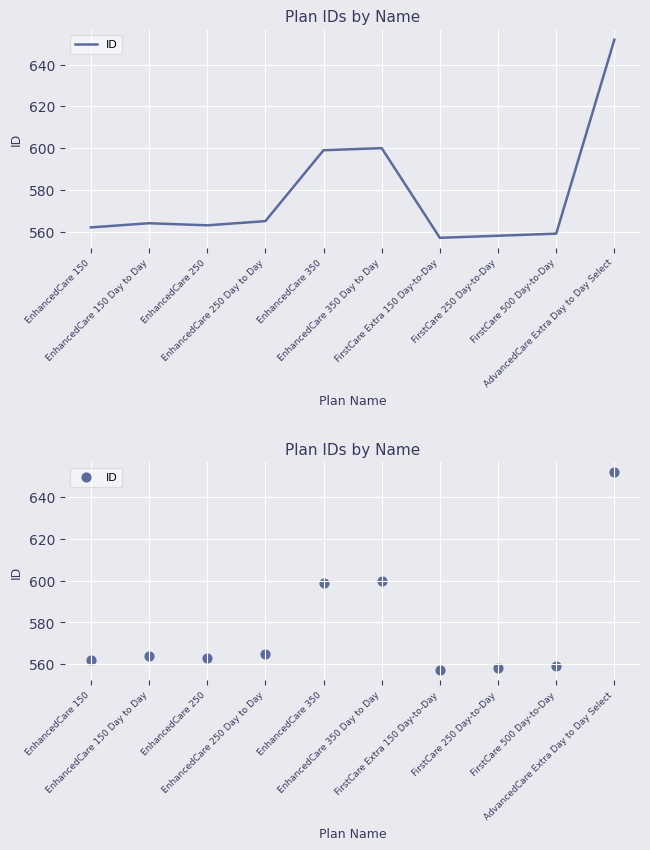

What is the change in value from EnhancedCare 350 Day to Day to FirstCare Extra 150 Day-to-Day?

-43